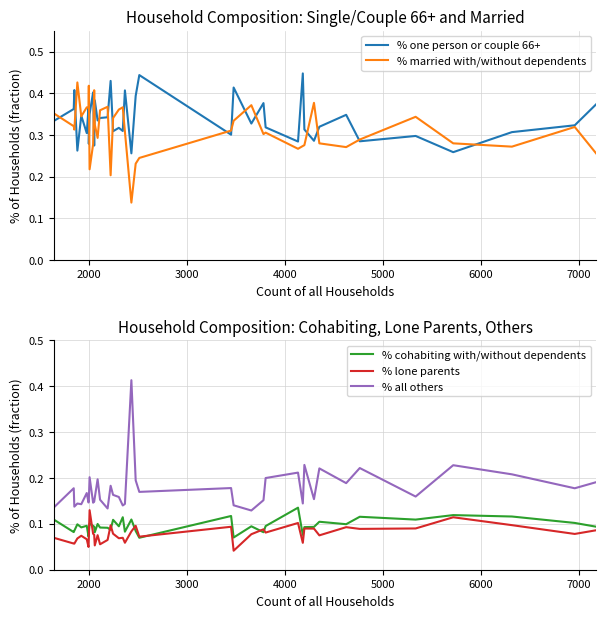

What is the value of the % married with/without dependents point at the 17th from the left?

0.3